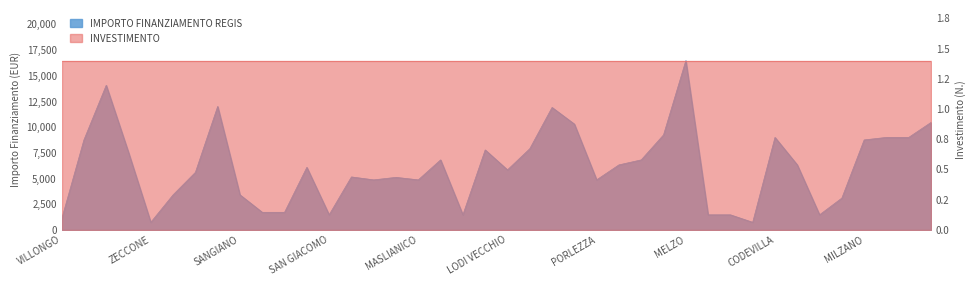

The chart shows a value of 13531 at FILIGHERA. True or false?

False